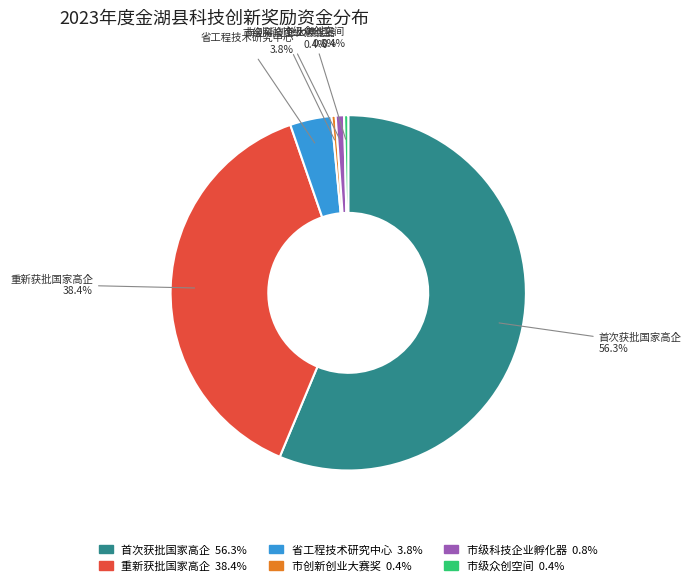

To the nearest percent, what is the combined percentage of 市级科技企业孵化器 and 重新获批国家高企?

39%